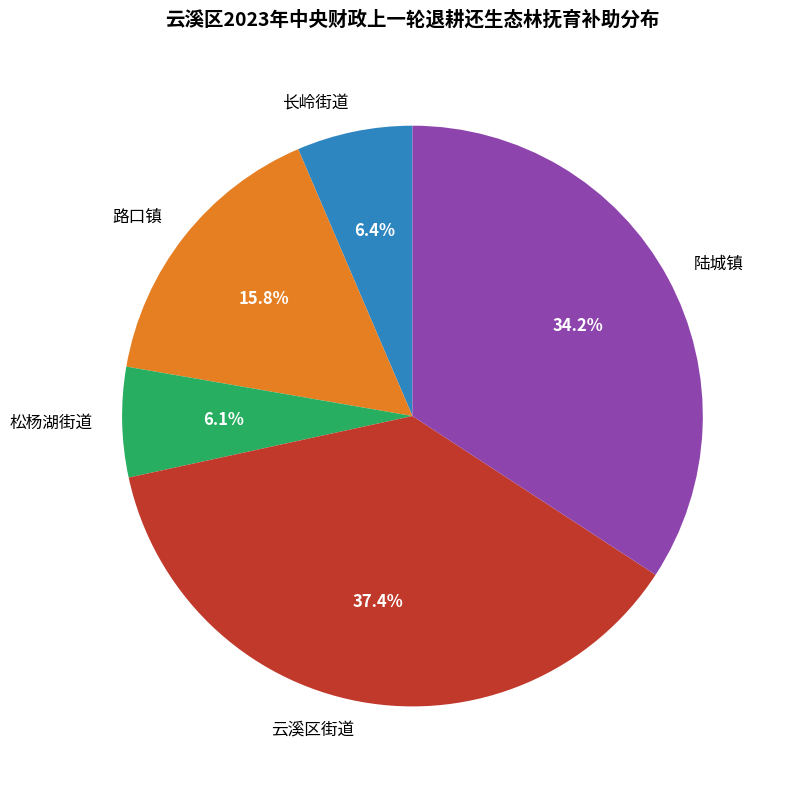

Approximately how many times larger is the value at 陆城镇 compared to 松杨湖街道?

5.6